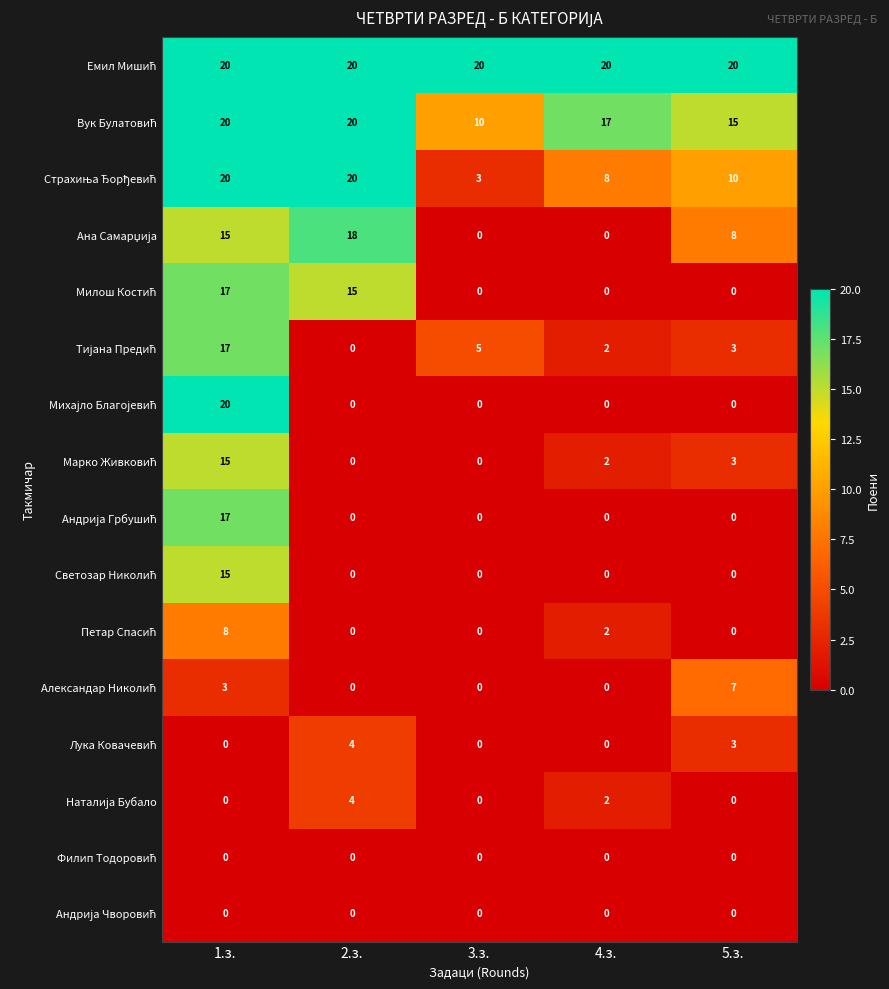

What is the spread (max minus min) of values at 4.з.?

20